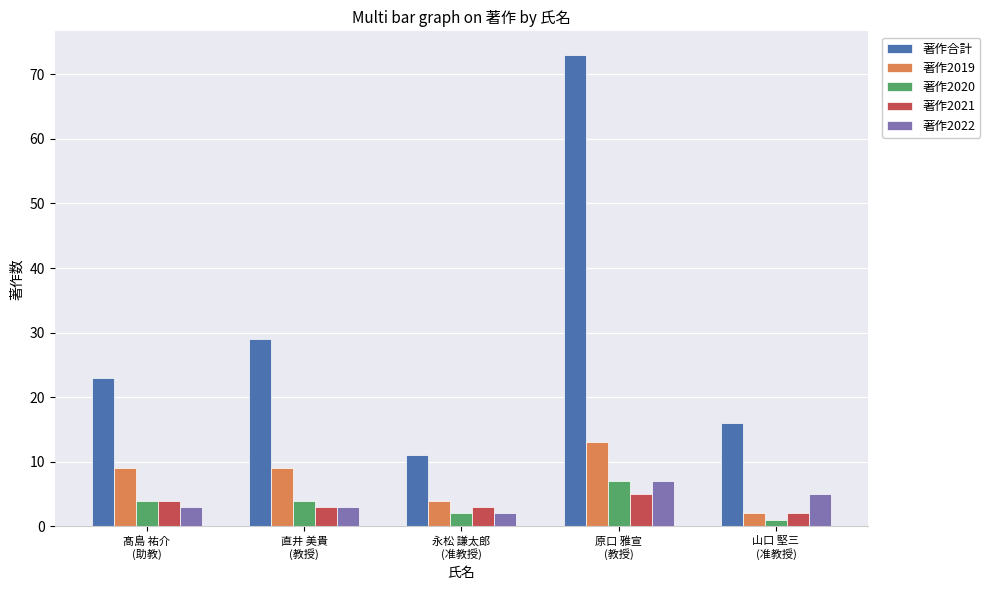

What is the label of the 3rd bar from the left?

永松 謙太郎
(准教授)